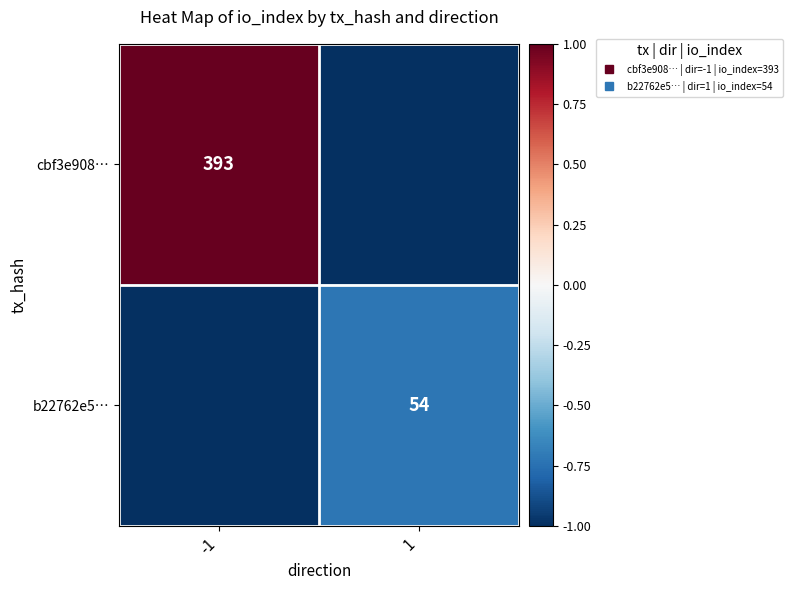

Which series has the largest total across all categories?

cbf3e908…